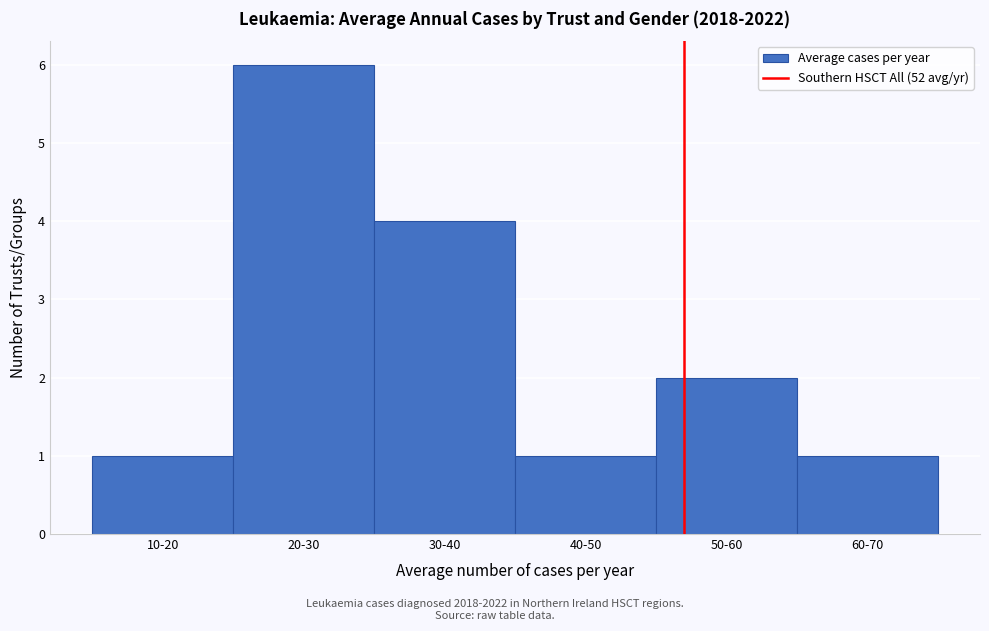

Reading left to right, what are all the values shown in this chart?

1	6	4	1	2	1